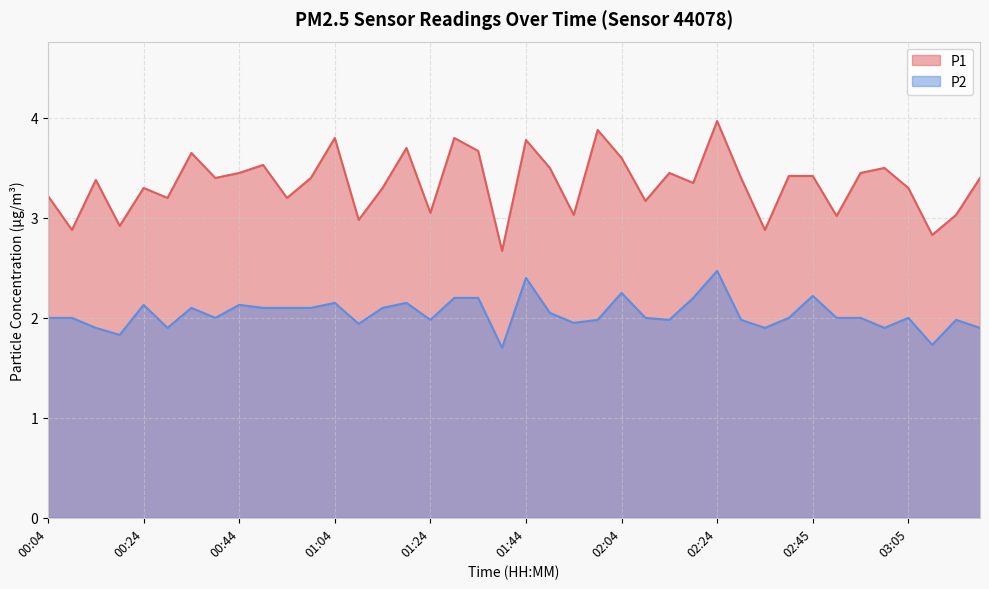

The value of P2 at 00:54 is 1.1. True or false?

False